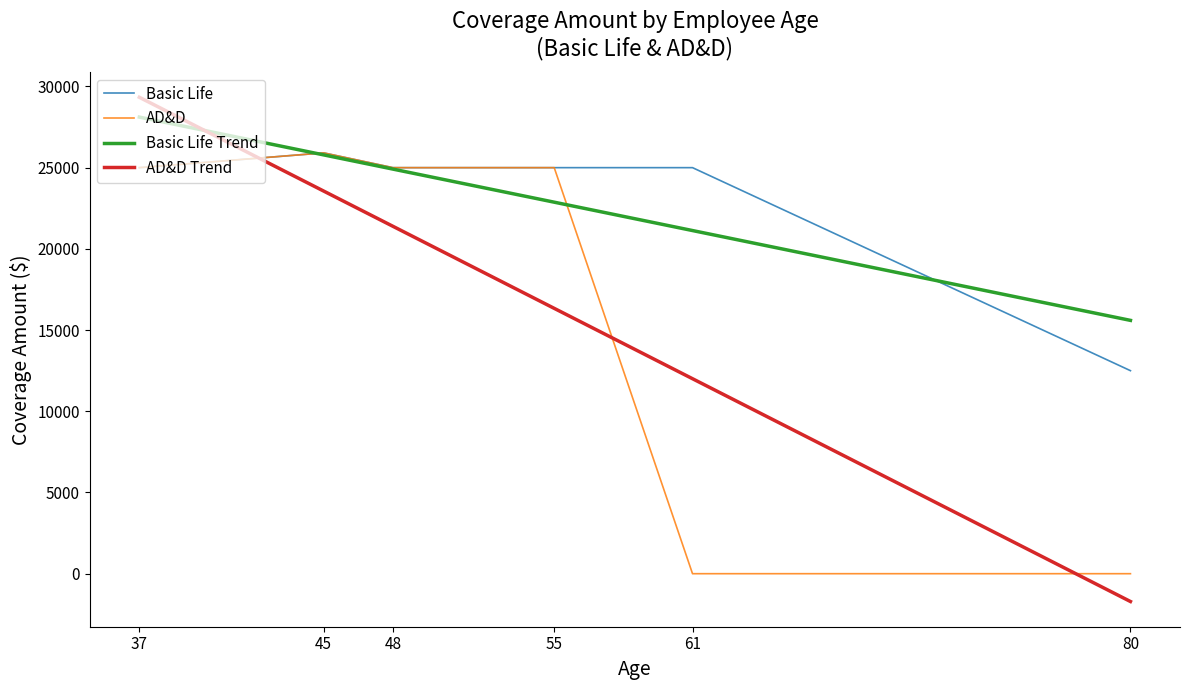

Is the value of AD&D at 61 greater than the value of Basic Life at 80?

No